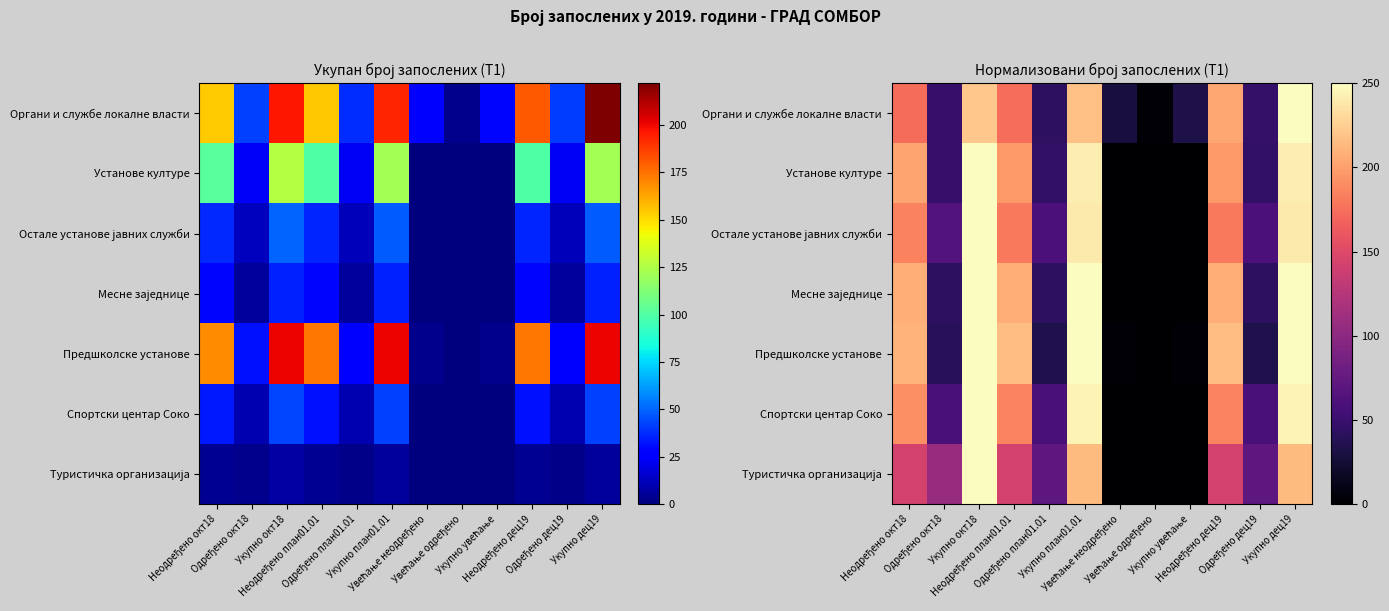

At which category is the sum across all series the highest?

Укупно окт18